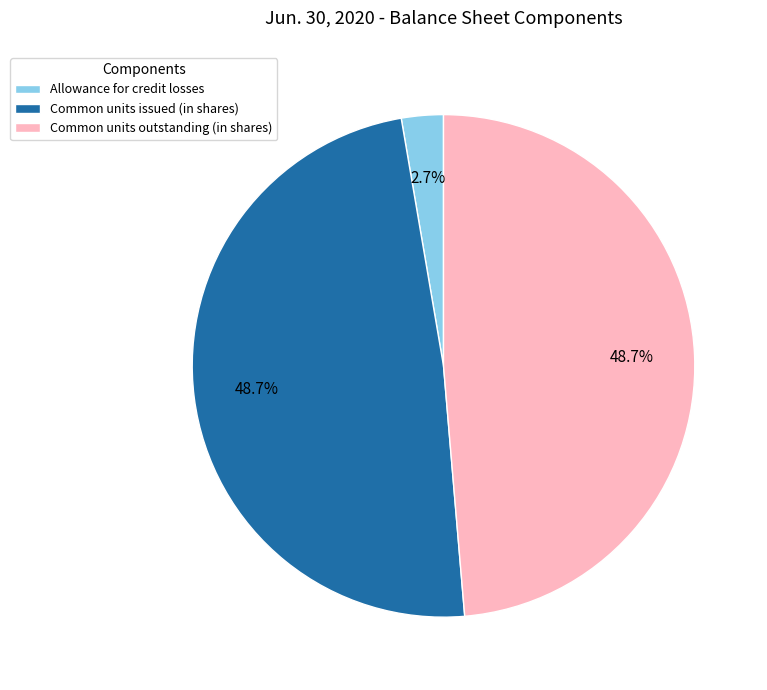

To the nearest percent, what is the difference between the largest and smallest slice percentages?

46%